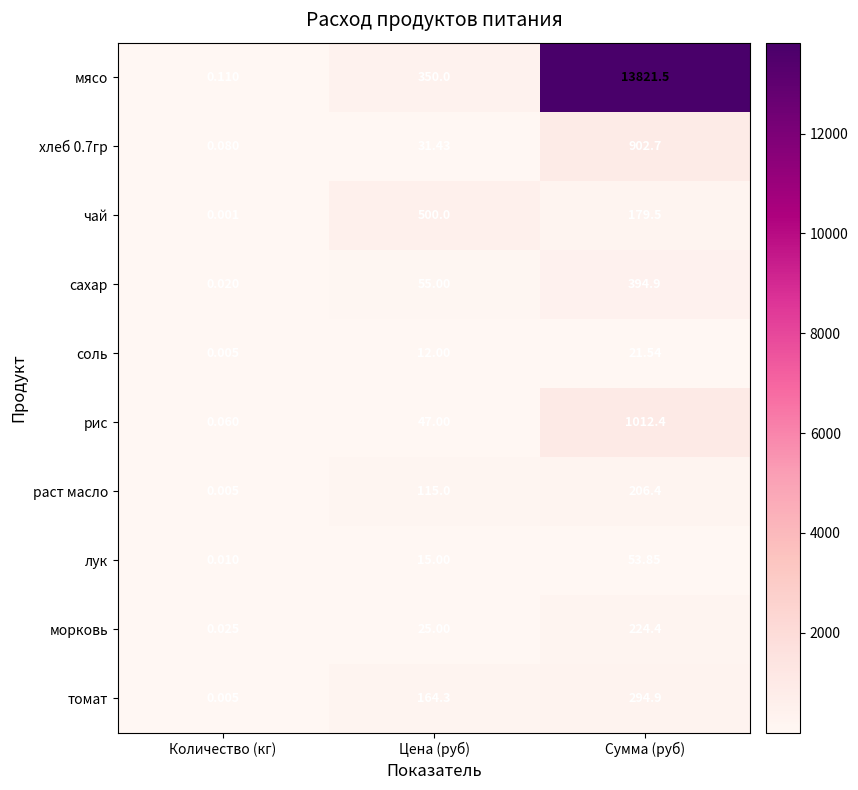

How many categories are shown in the chart?

3